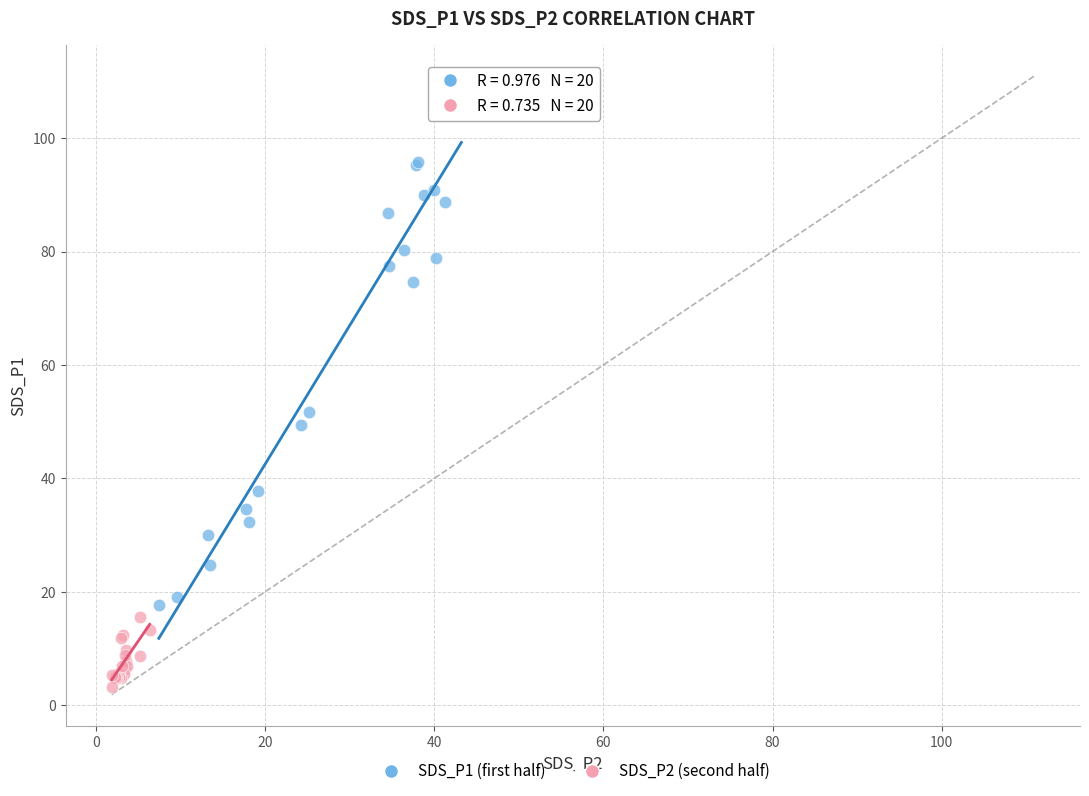

Which series contains the highest Y value?

SDS_P1 (first half)